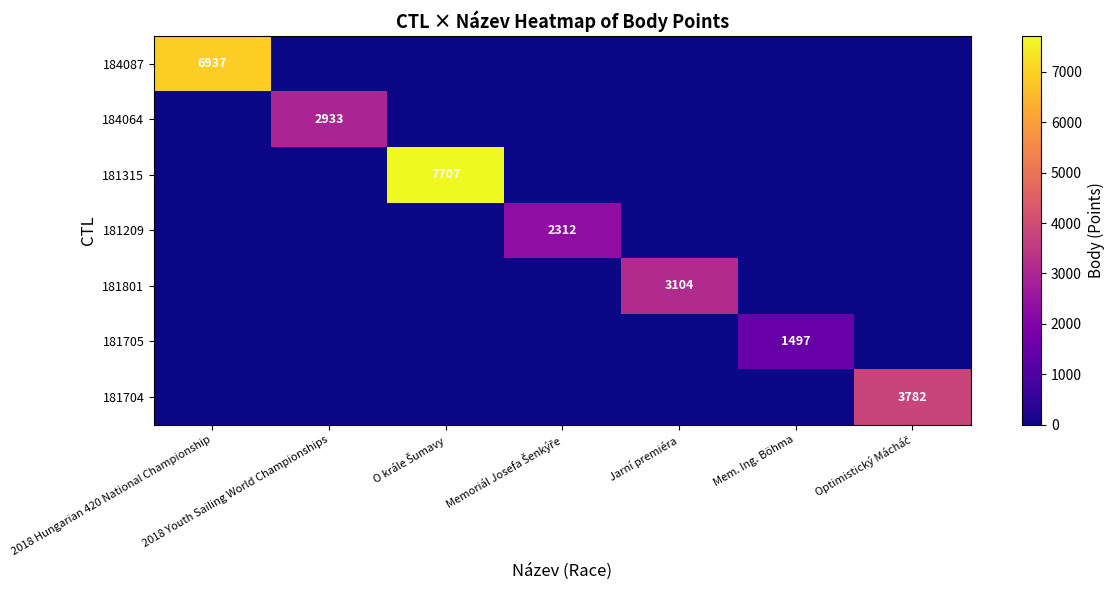

What is the spread (max minus min) of values at 2018 Youth Sailing World Championships?

2933